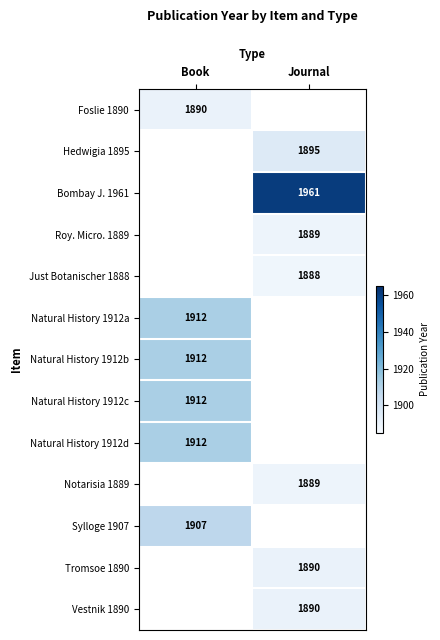

Between Book and Journal, which is larger?

Journal